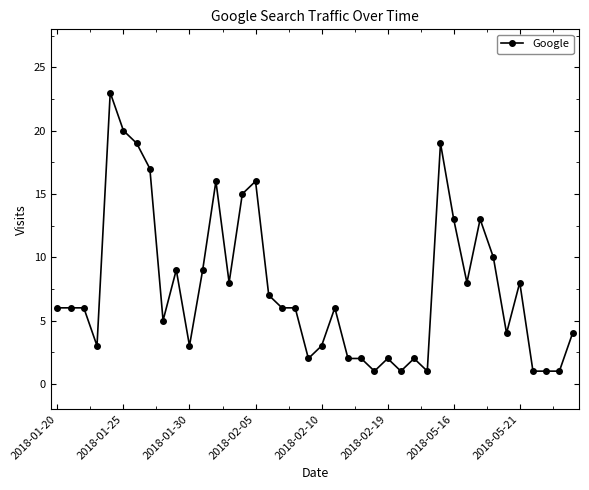

What is the value of the 37th point from the left?

1